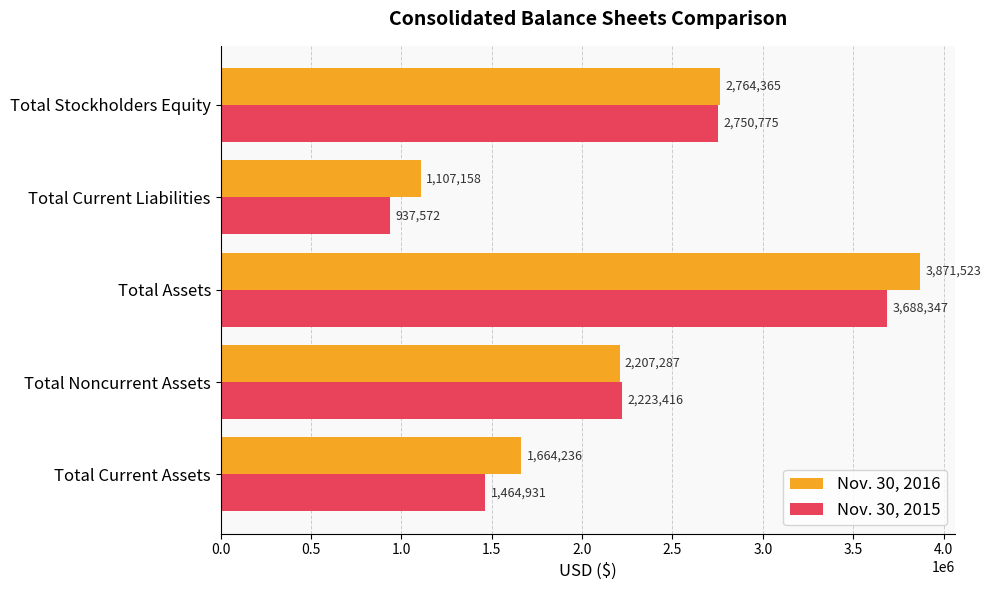

What is the spread (max minus min) of values at Total Assets?

183176